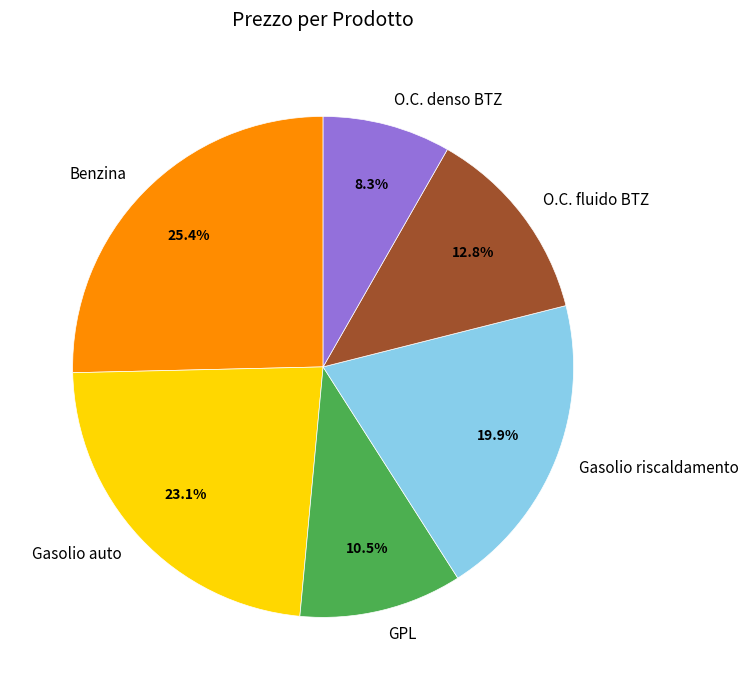

Is there a majority slice in this chart?

No